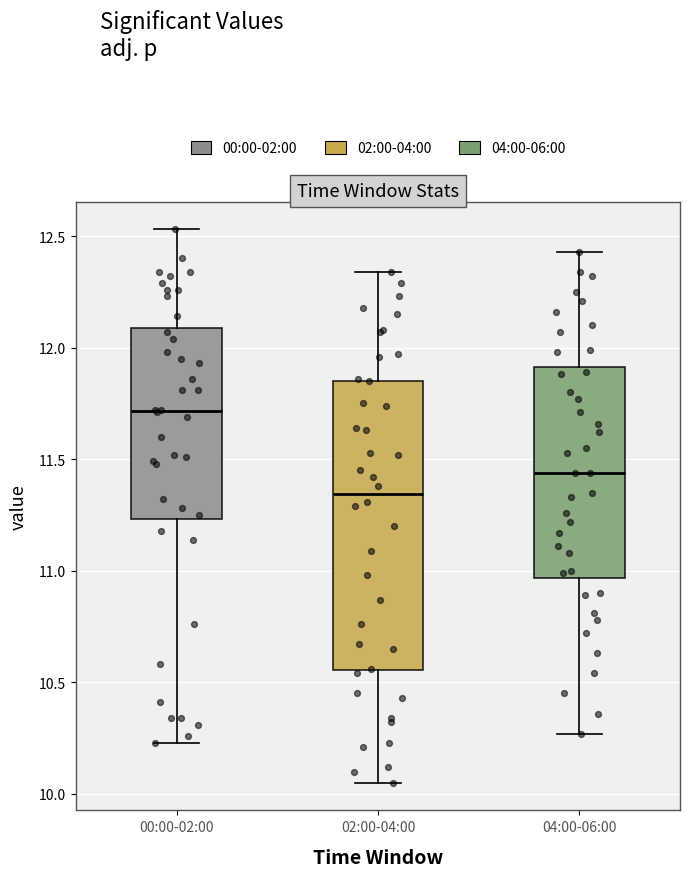

Reading left to right, transcribe this box plot: for each box, give where its median line is, the range the box spans, and where its two whiskers end, as read against the y-axis. The values are not printed on the chart, so give them approximately, as read against the axis.

00:00-02:00: median 11.70, box 11.25 to 12.10, whiskers 10.25 to 12.55
02:00-04:00: median 11.35, box 10.55 to 11.85, whiskers 10.05 to 12.35
04:00-06:00: median 11.45, box 10.95 to 11.90, whiskers 10.25 to 12.45